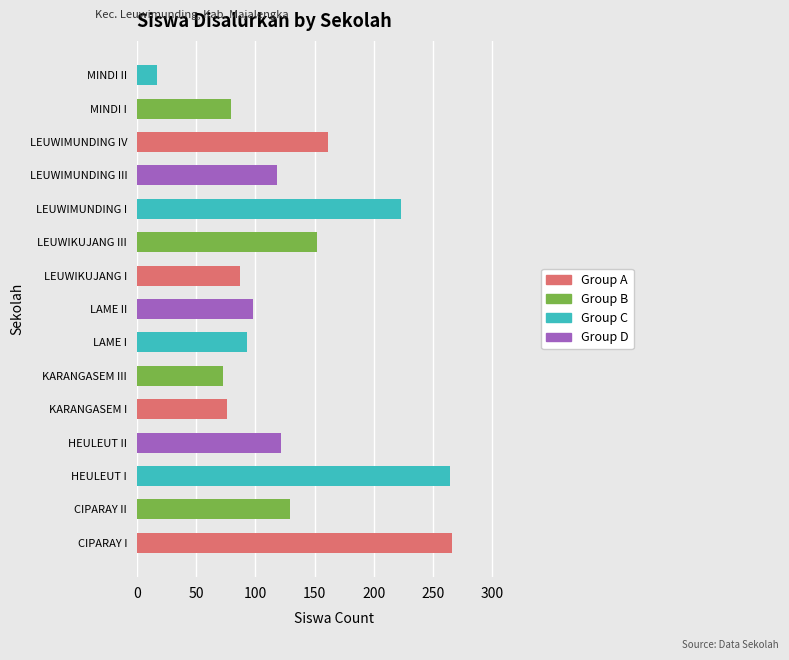

Count the number of categories in the chart.

15